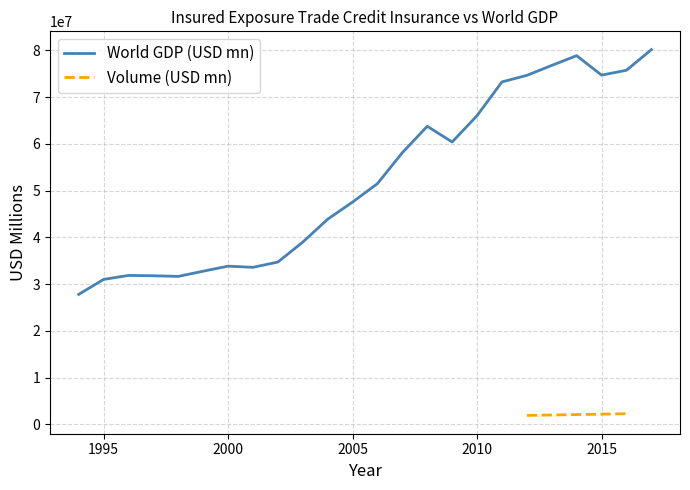

What is the average value?

52220797